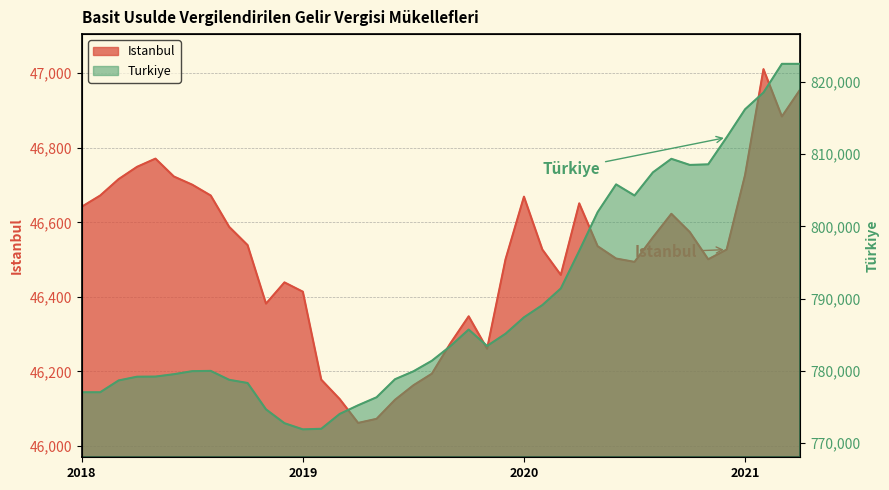

What is the label of the 25th point from the right?

2019-04